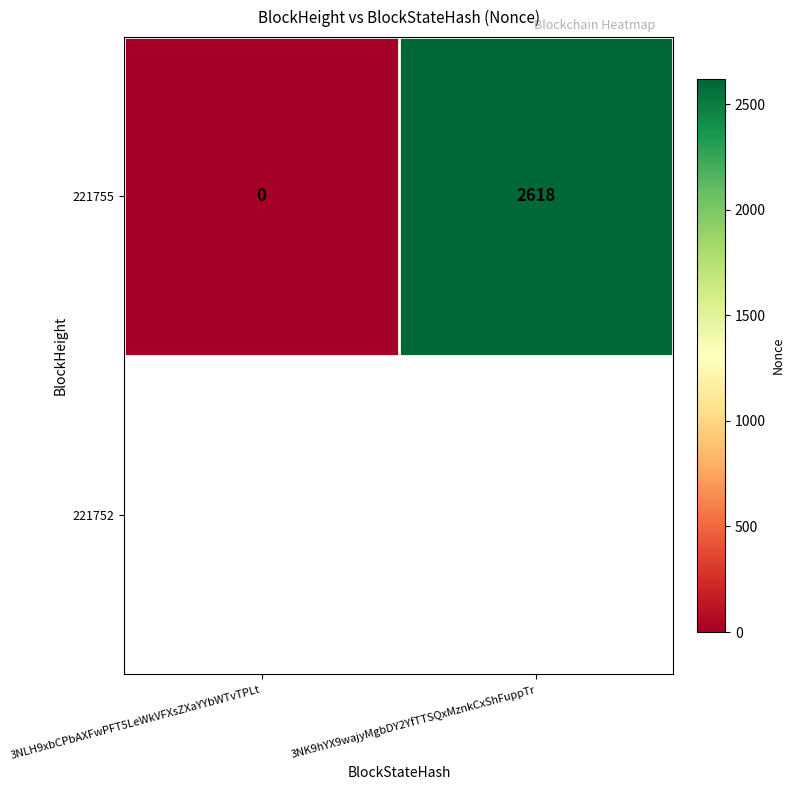

List the labels in order of value, smallest first.

3NLH9xbCPbAXFwPFT5LeWkVFXsZXaYYbWTvTPLt, 3NK9hYX9wajyMgbDY2YfTTSQxMznkCxShFuppTr